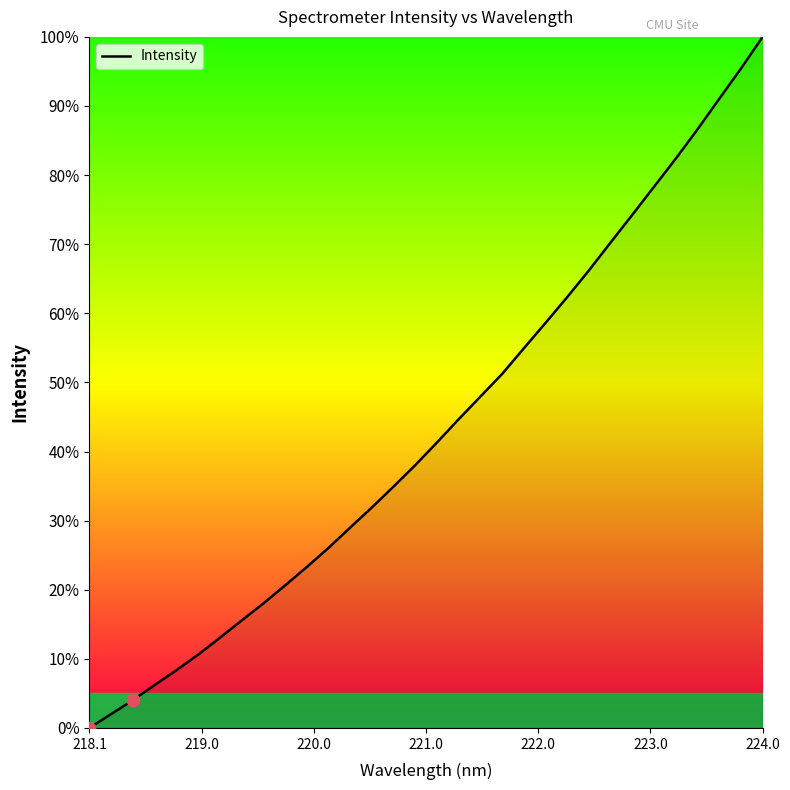

What is the greatest value displayed?

100.0